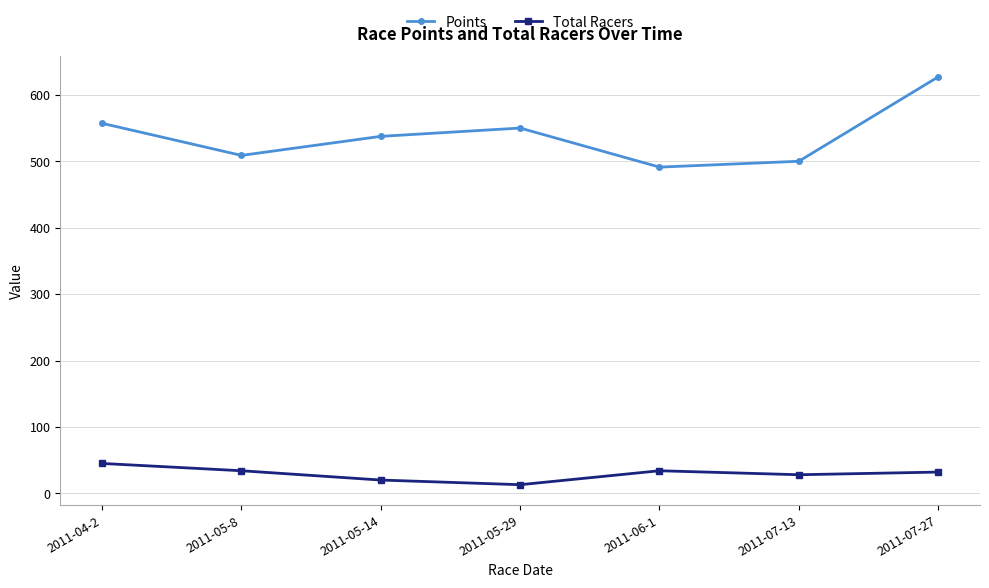

True or false: Points and Total Racers intersect in this chart.

False